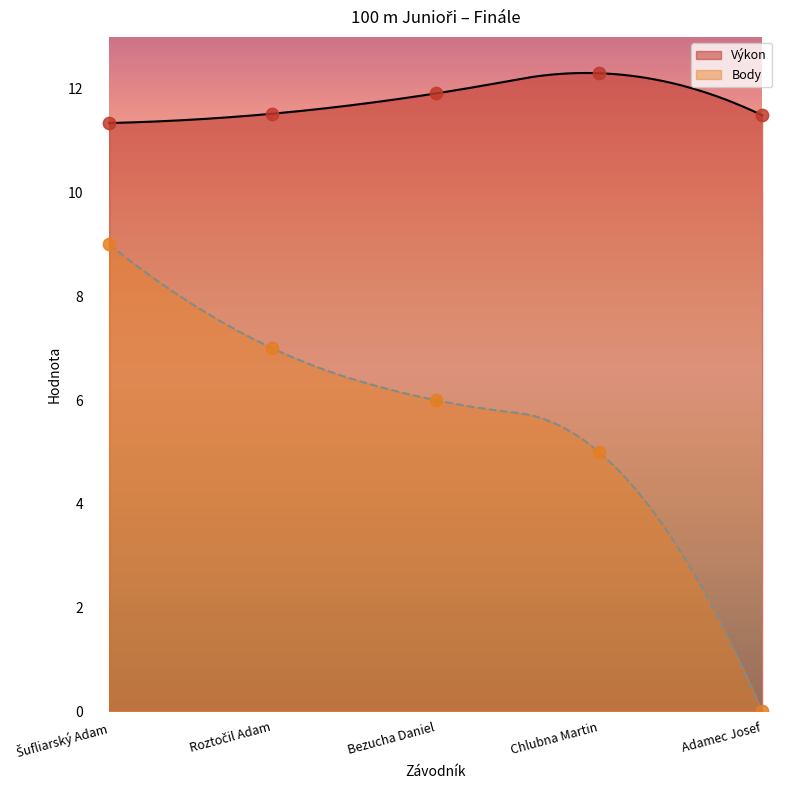

Which series contains the lowest Y value?

Body